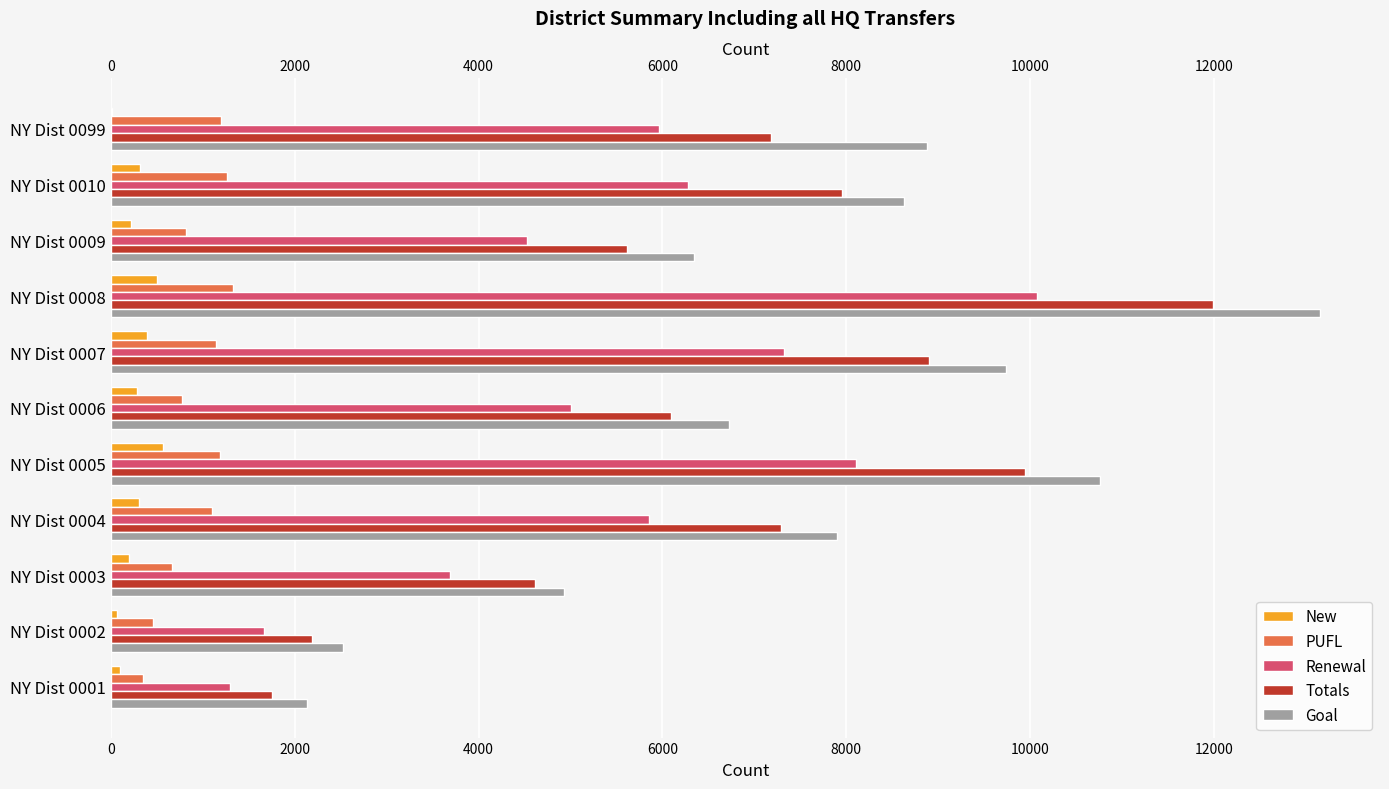

True or false: Goal has a value of 2130 at NY Dist 0001.

True